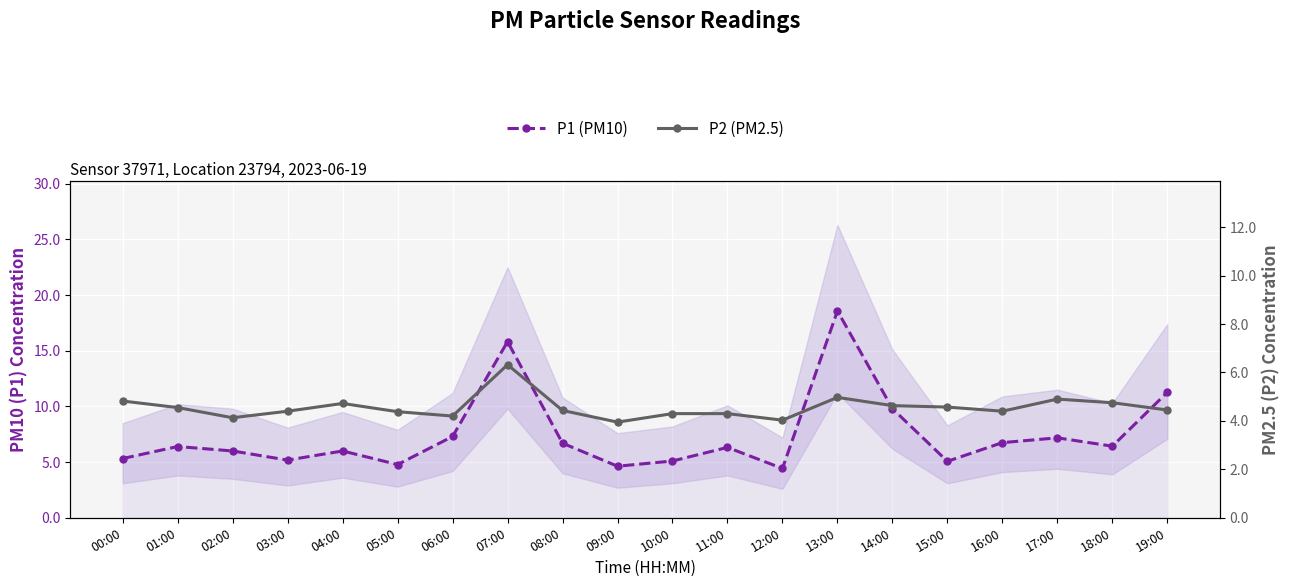

How many categories are shown in the chart?

20